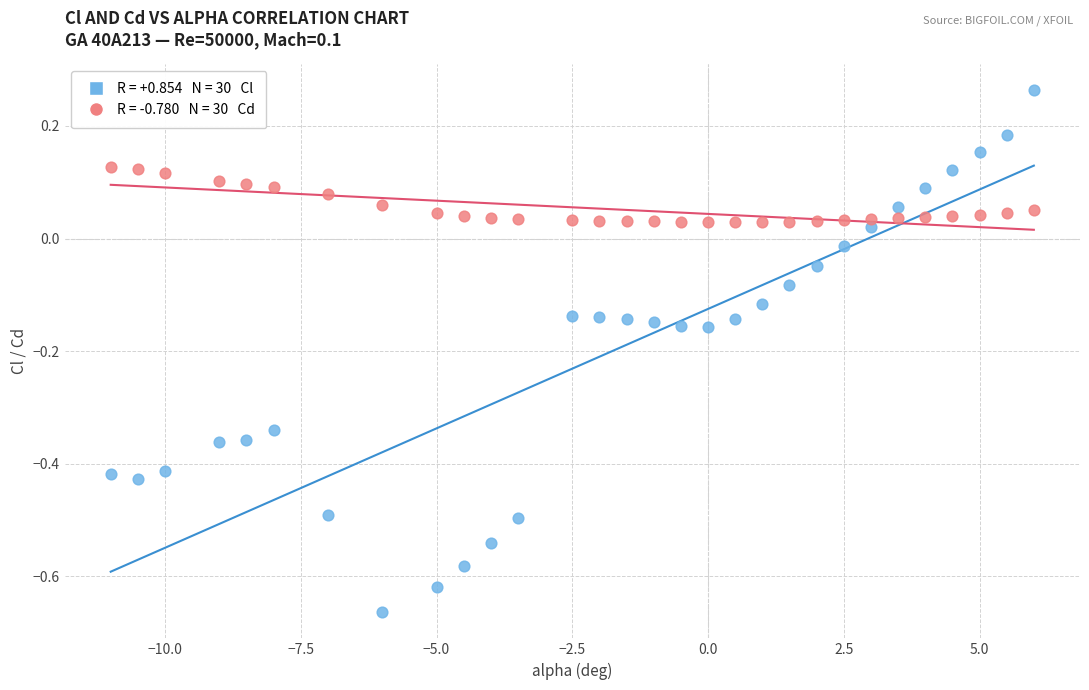

Across all data points, what is the range of X values (max minus min)?

17.0